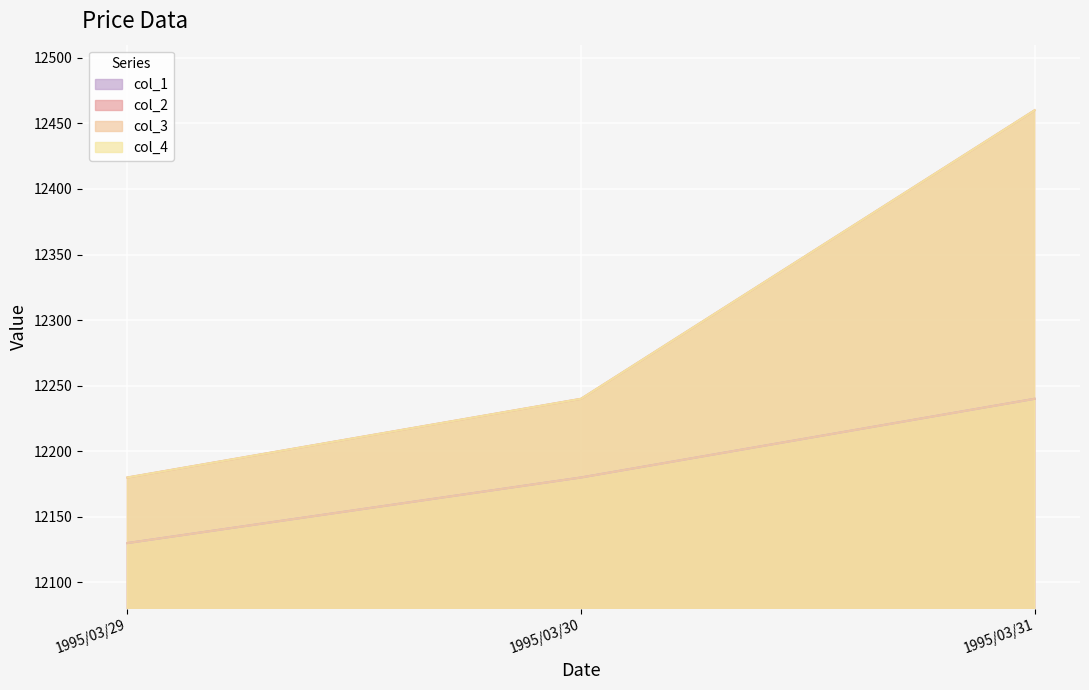

Read the col_2 value at 1995/03/30, to the nearest 10.

12240